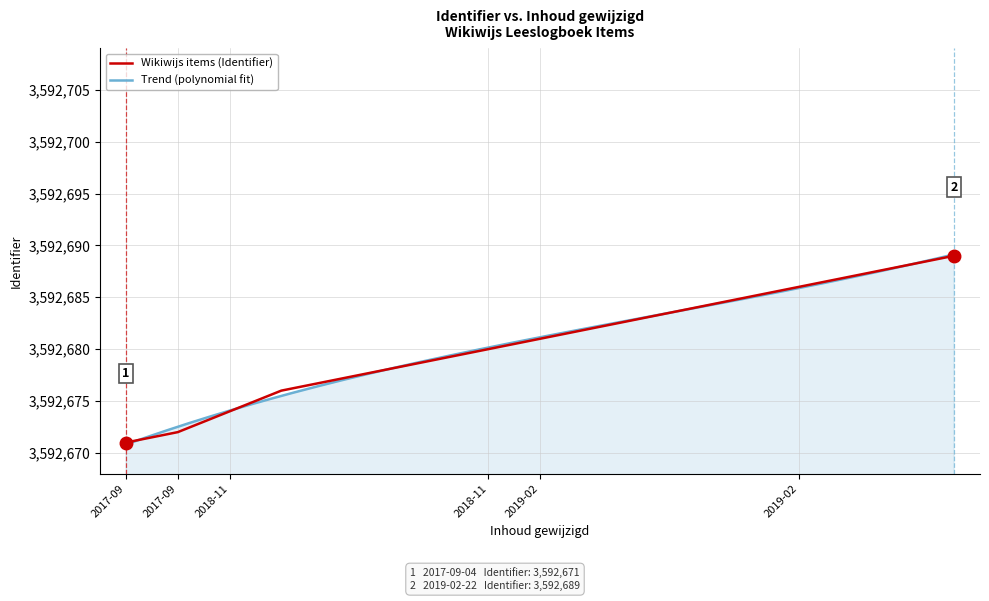

At which label is the value closest to 3592680?

2018-11